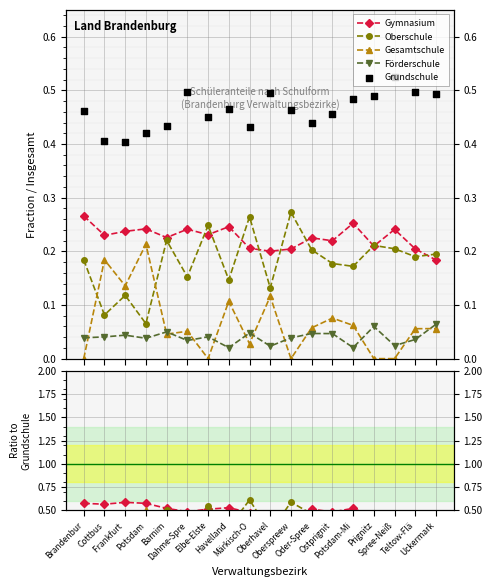

At which category is the sum across all series the highest?

Potsdam